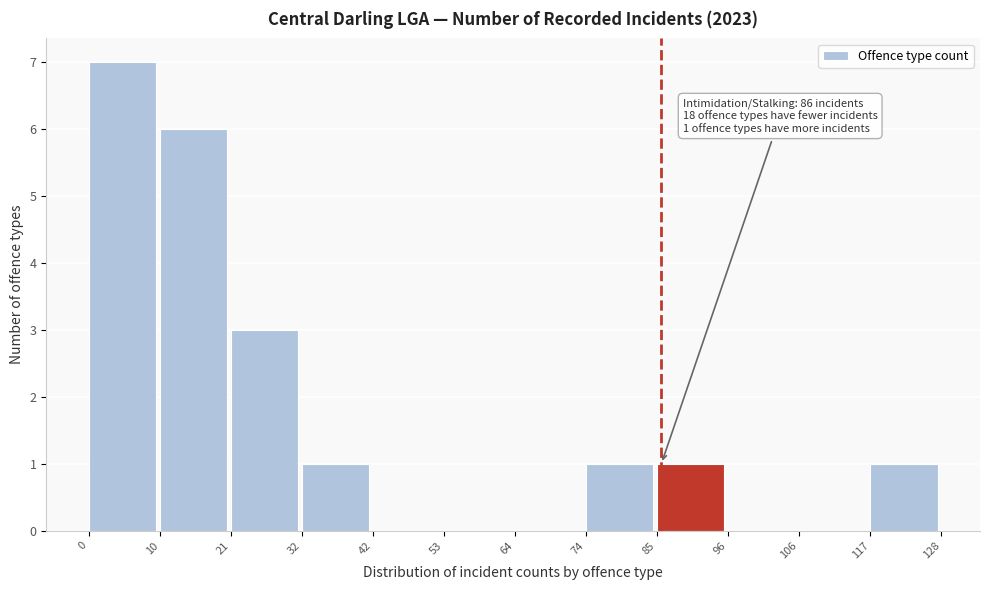

Over which range of the x-axis is the bar tallest?

0 to 10